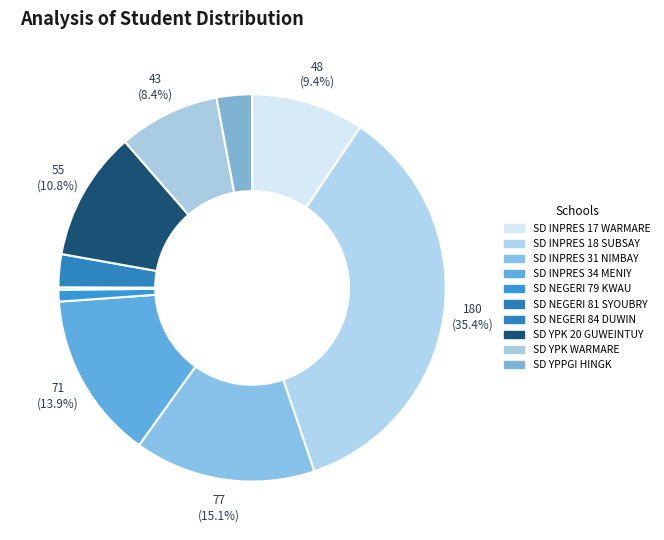

Does SD INPRES 17 WARMARE represent more than half of the total?

No